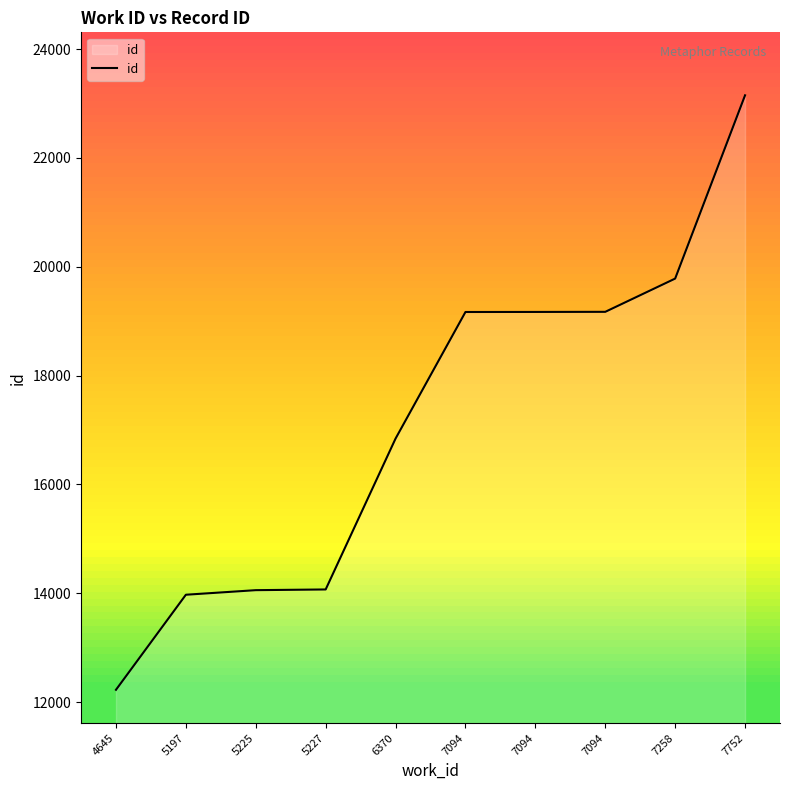

At which label does the data first exceed 19168?

7094